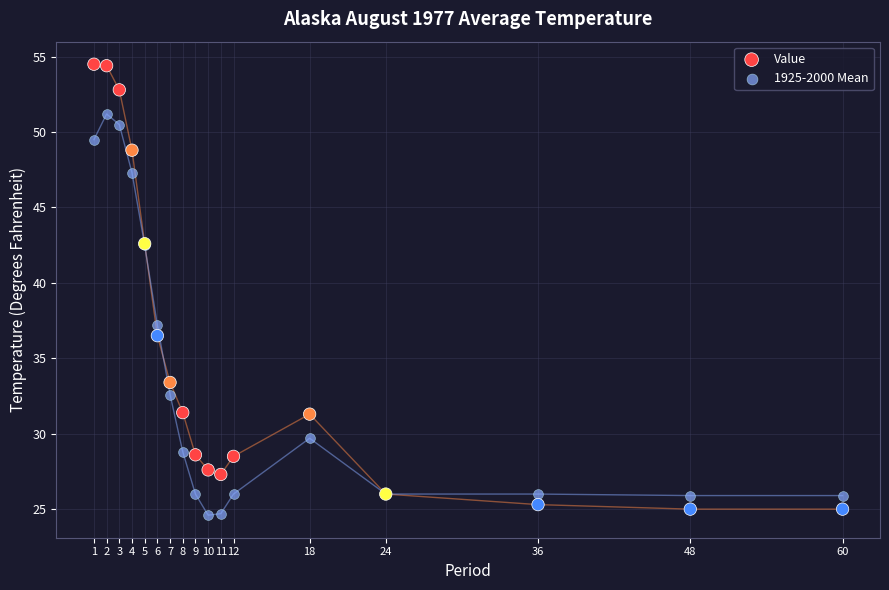

Across all series, what Y value is closest to 39?

37.2